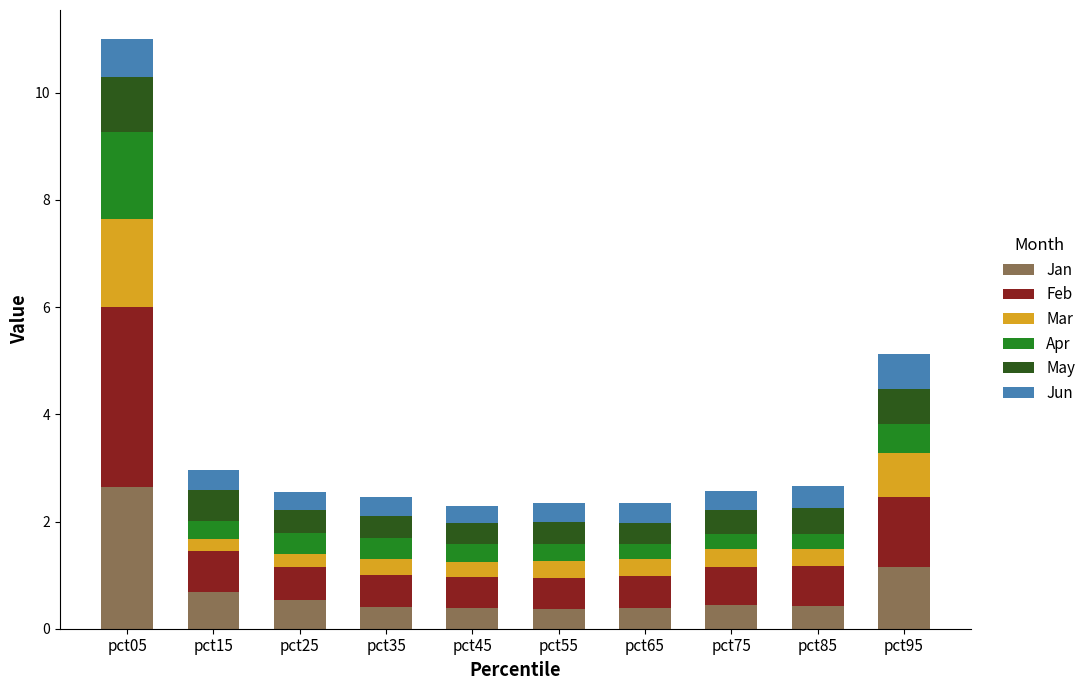

Does the chart contain any negative values?

No